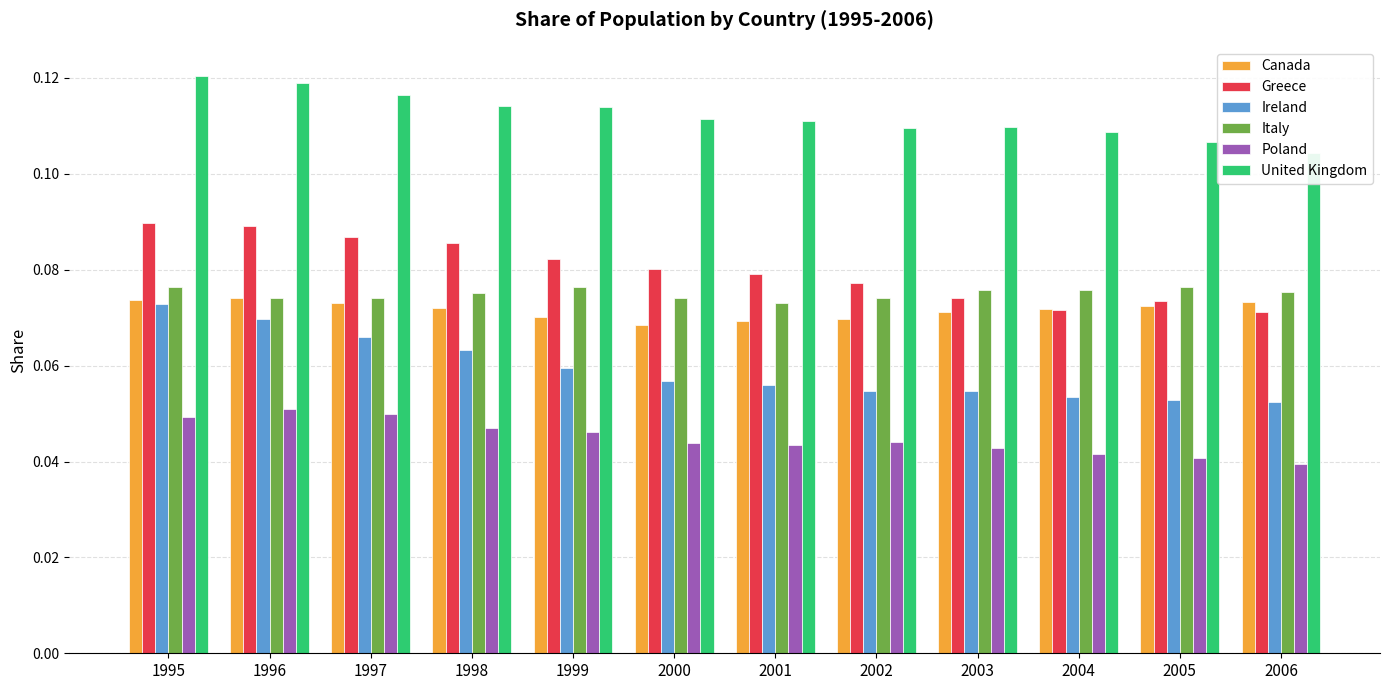

True or false: Canada has a value of 0.0 at 2005.

False